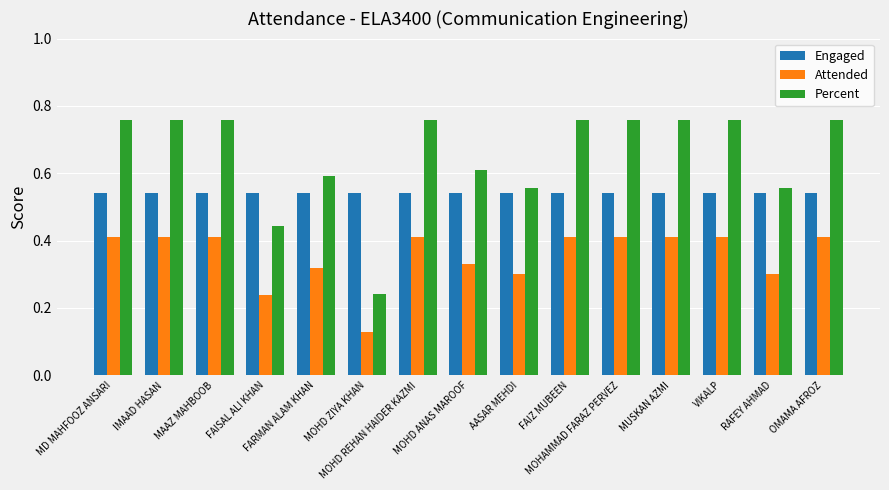

List the series in order of their overall mean, lowest first.

Attended, Engaged, Percent